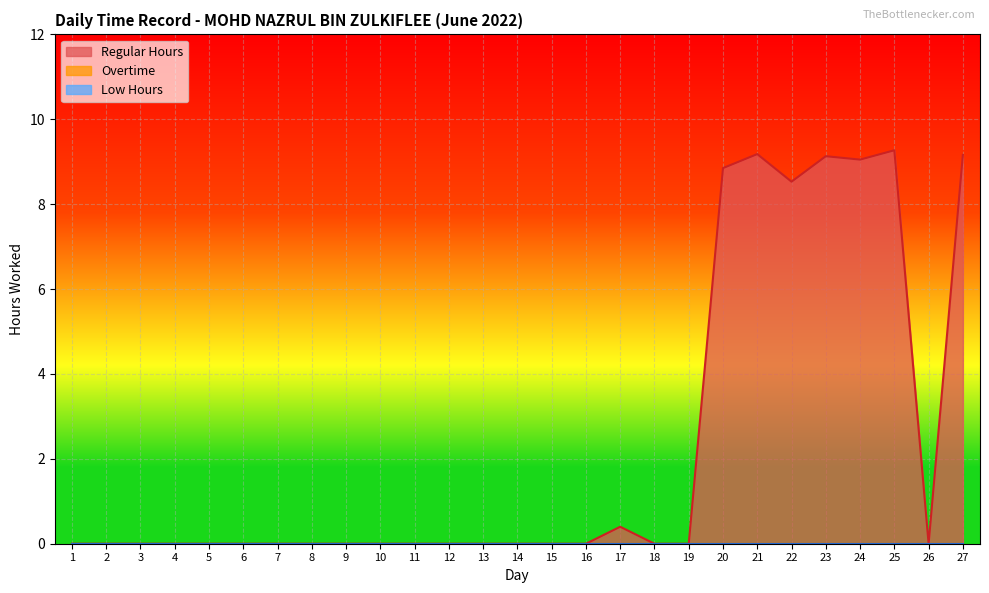

Is it true that Regular Hours equals -6.3 at 4?

False